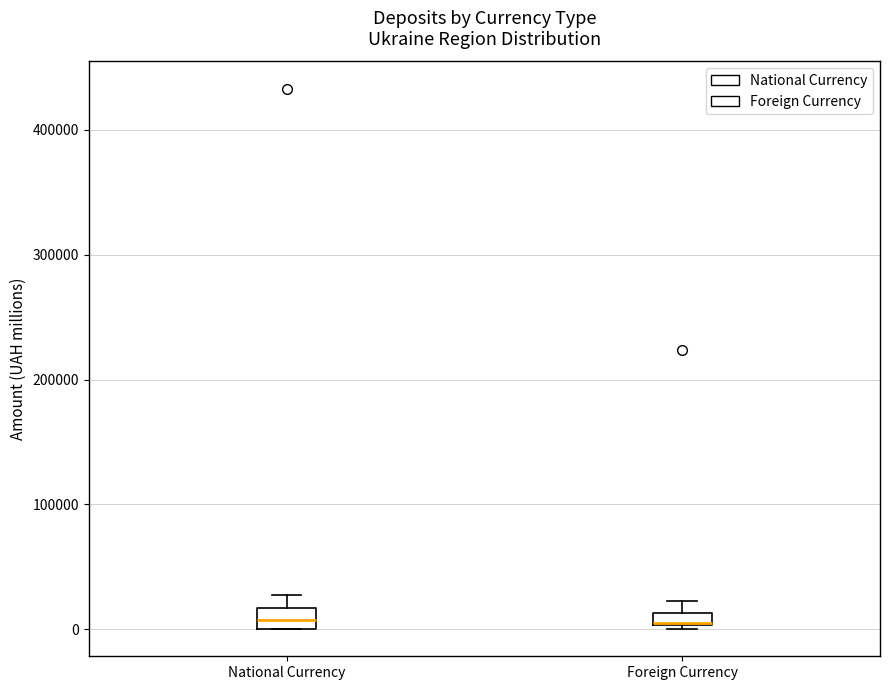

Where is the lower edge of the box for Foreign Currency on the y-axis? The values are not printed on the chart, so give them approximately, as read against the axis.

0